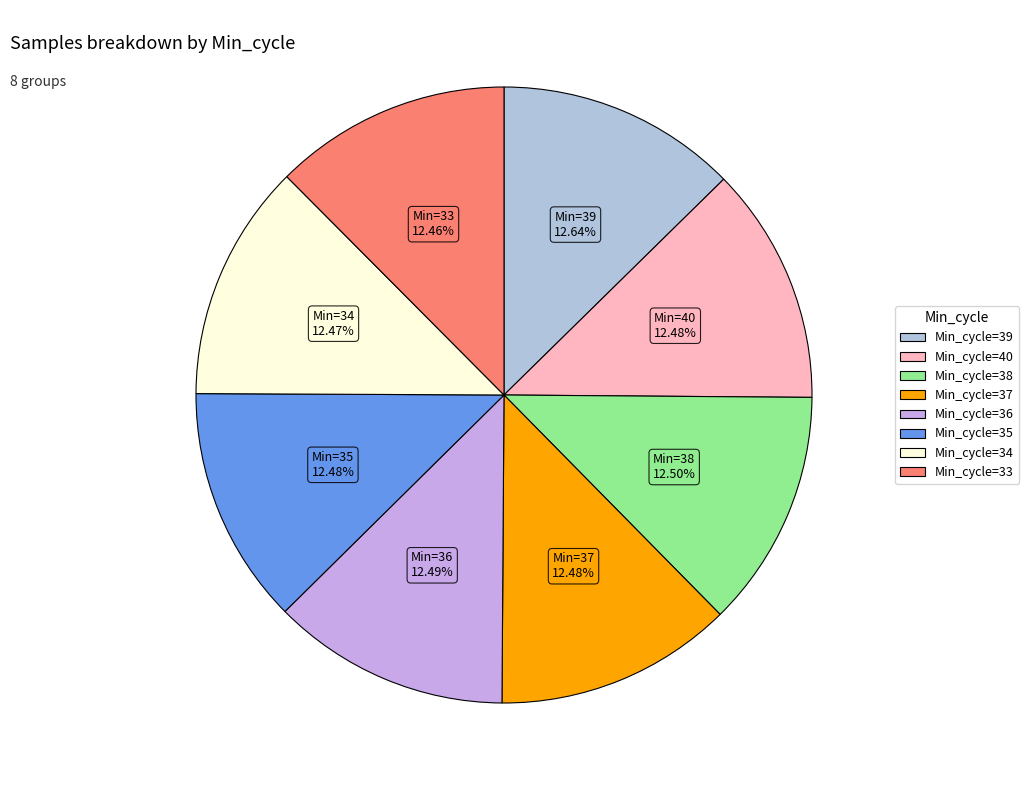

Count the number of slices in the pie.

8